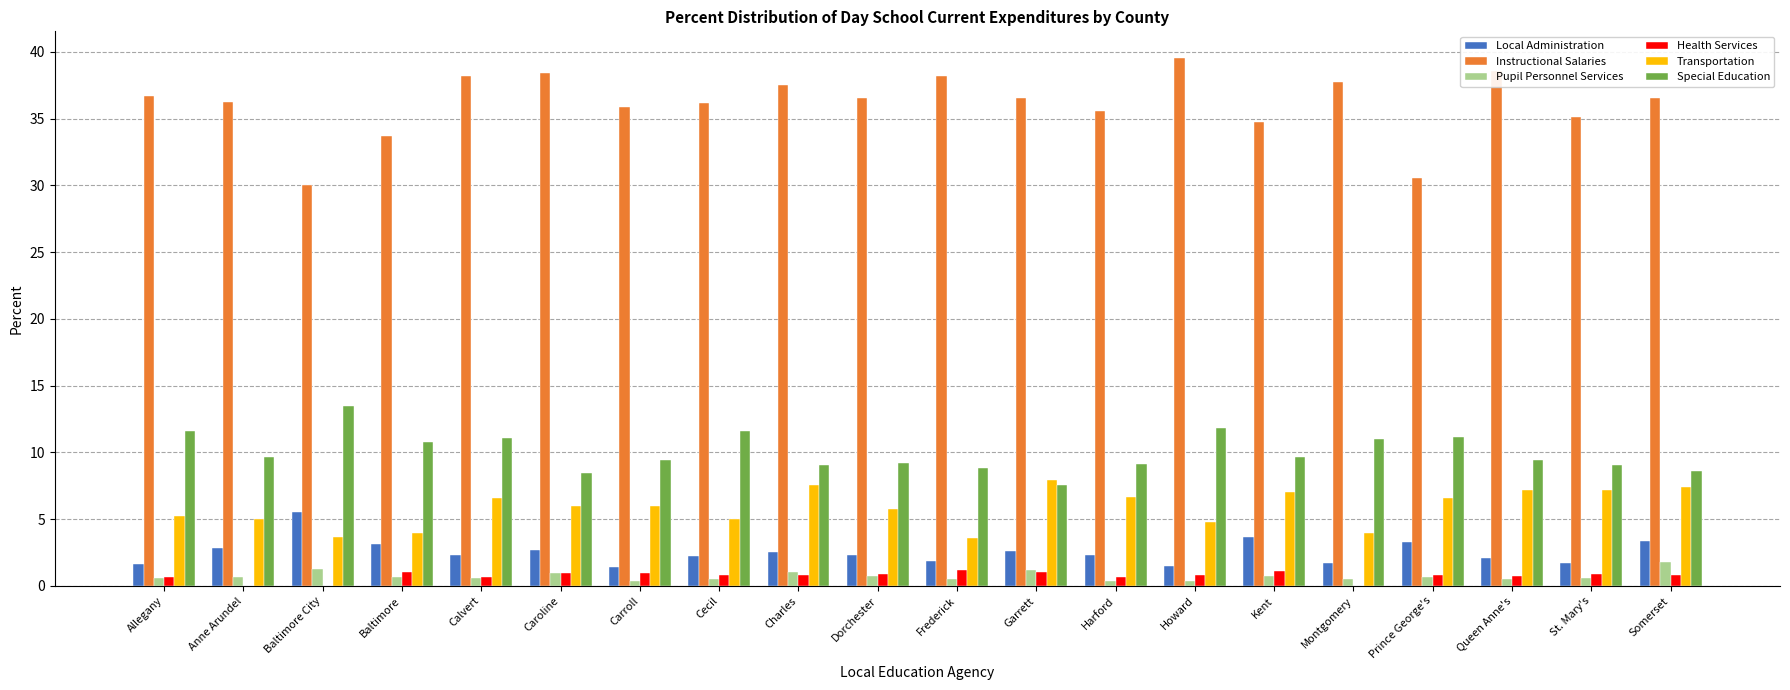

What is the greatest value displayed?

39.6